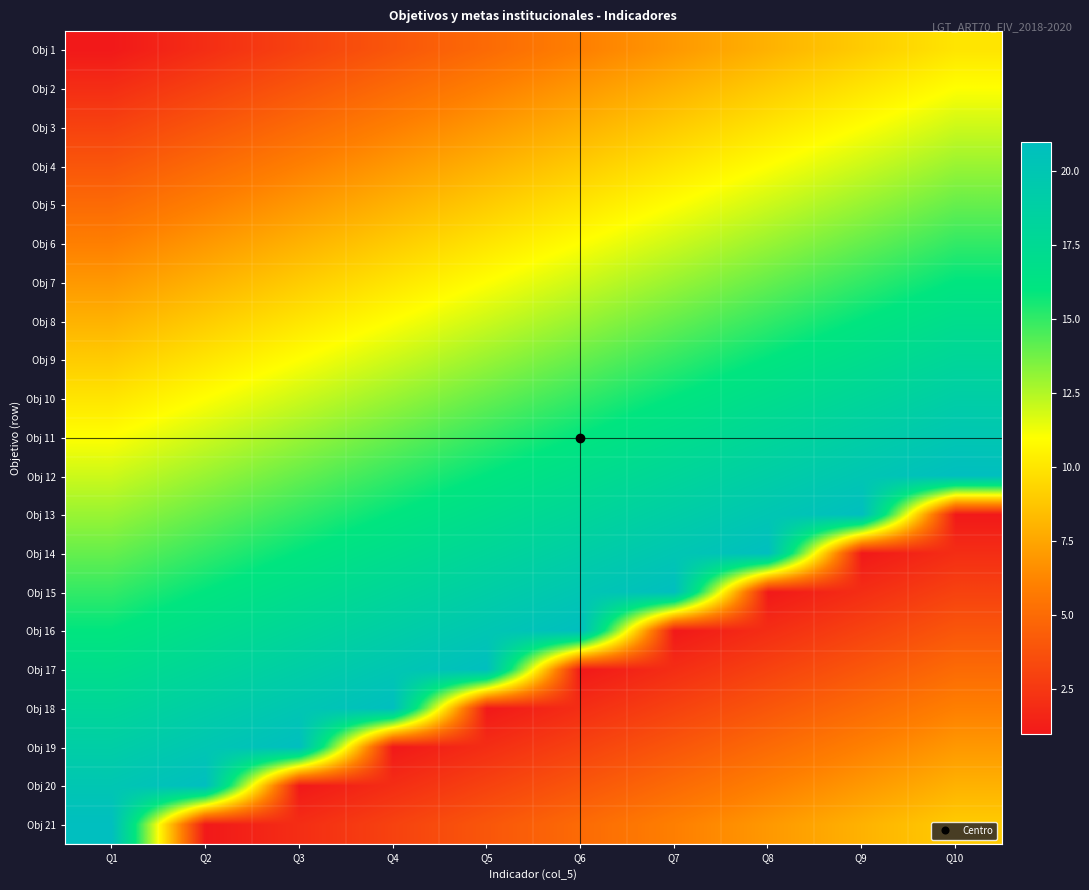

What is the minimum value shown in the chart?

1